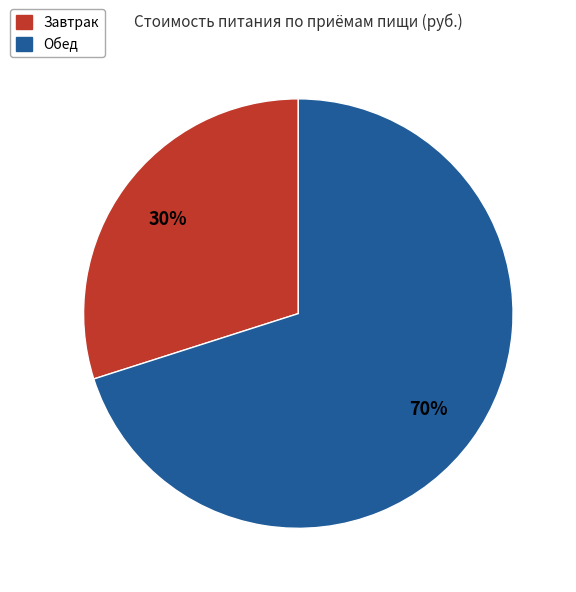

To the nearest percent, what is the average slice percentage?

50%